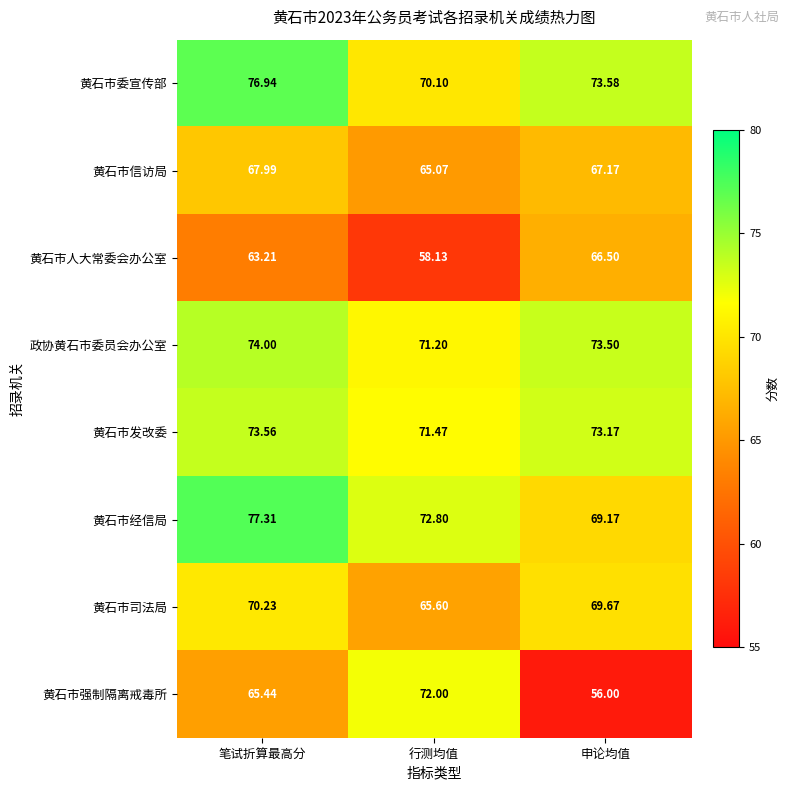

At which category is the sum across all series the highest?

笔试折算最高分